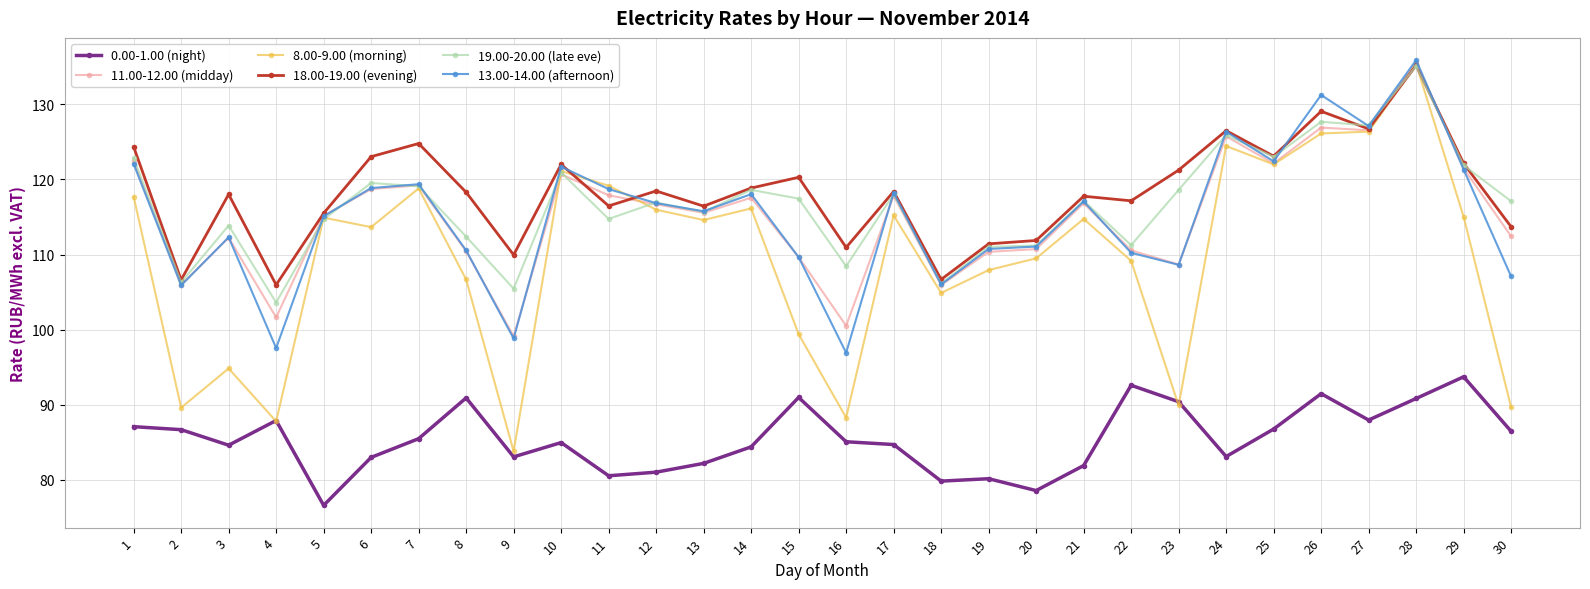

What is the difference between the maximum and second lowest values in the 13.00-14.00 (afternoon) series?

38.3